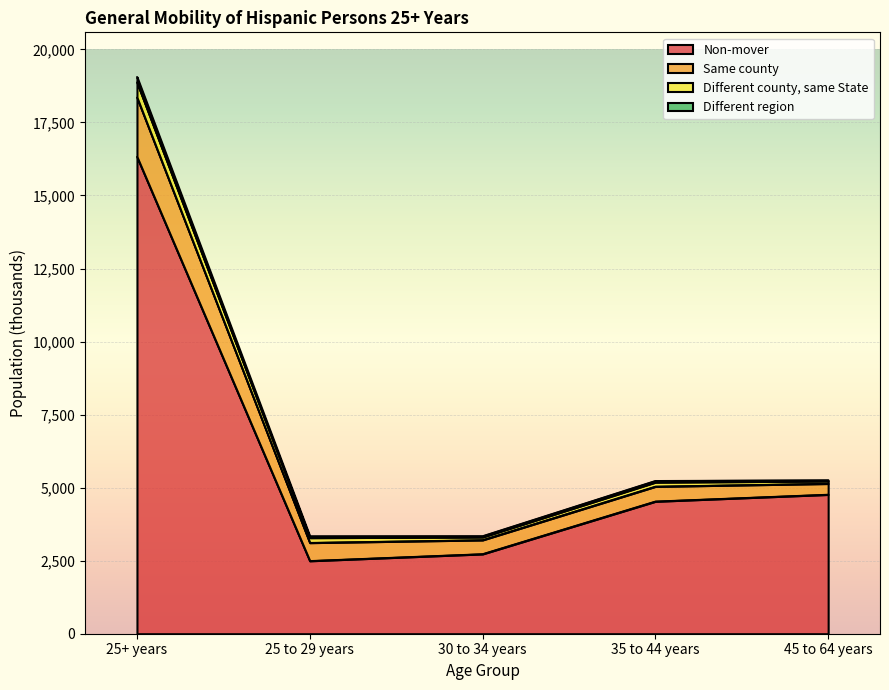

List the labels in order of Different region value, smallest first.

45 to 64 years, 30 to 34 years, 35 to 44 years, 25 to 29 years, 25+ years